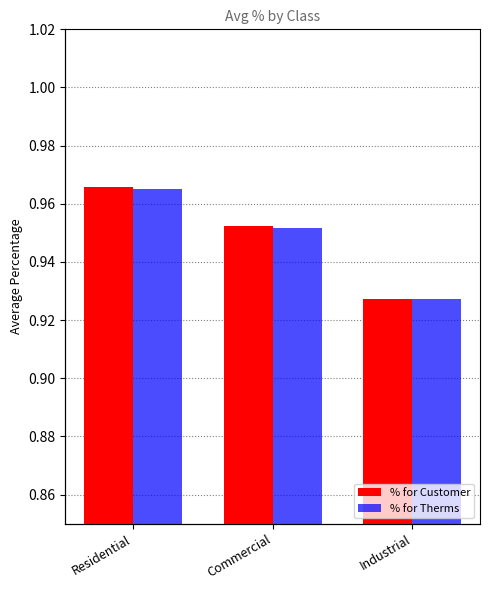

True or false: % for Customer has a value of 0.3 at Residential.

False